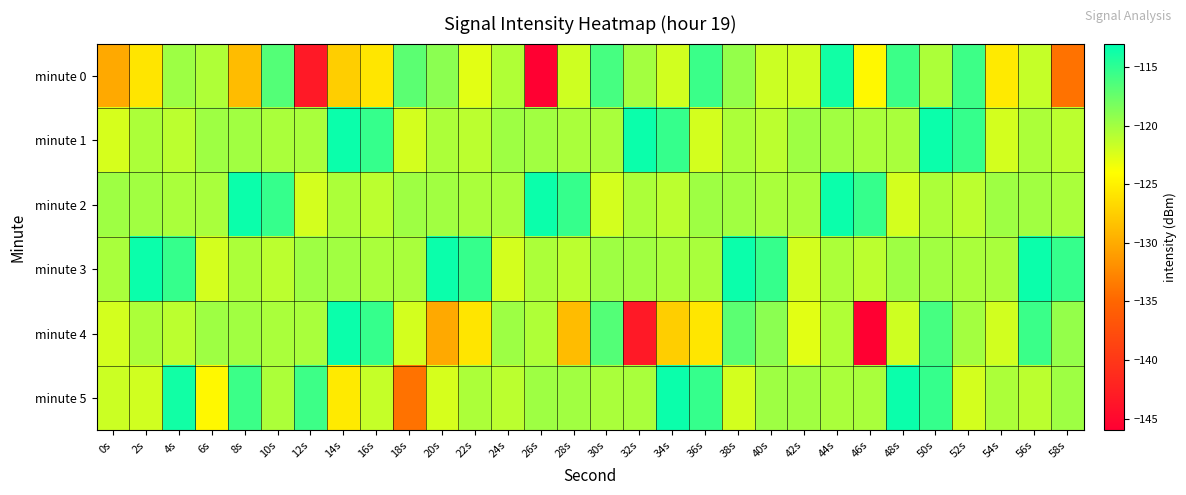

Count the number of data series in this chart.

6